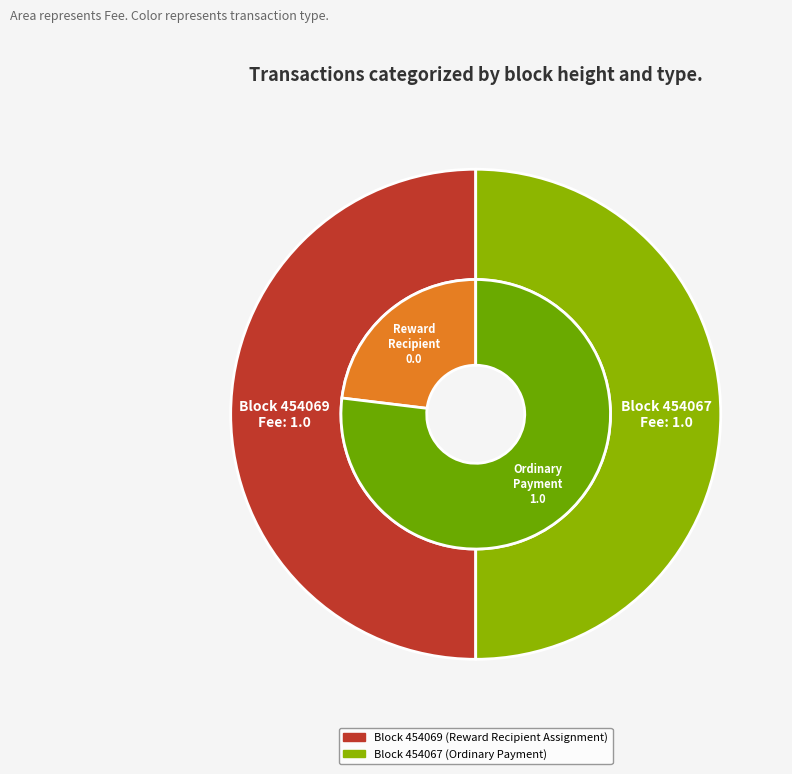

How many slices are in this pie chart?

2